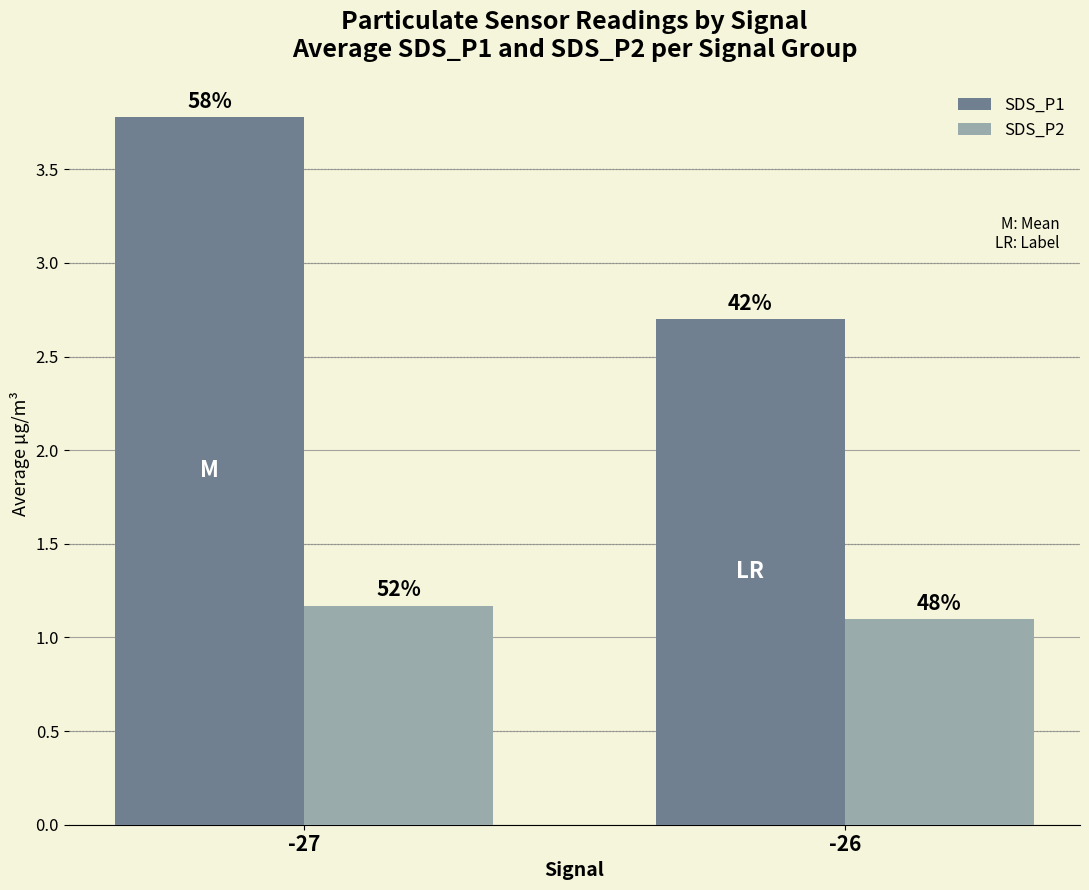

How many bars are there in total?

4